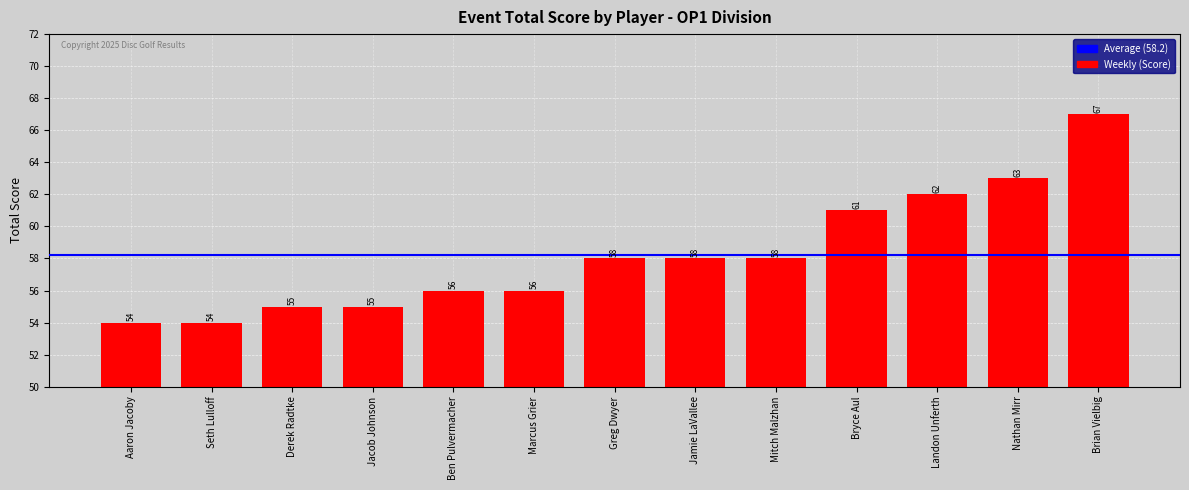

Count the number of categories in the chart.

13